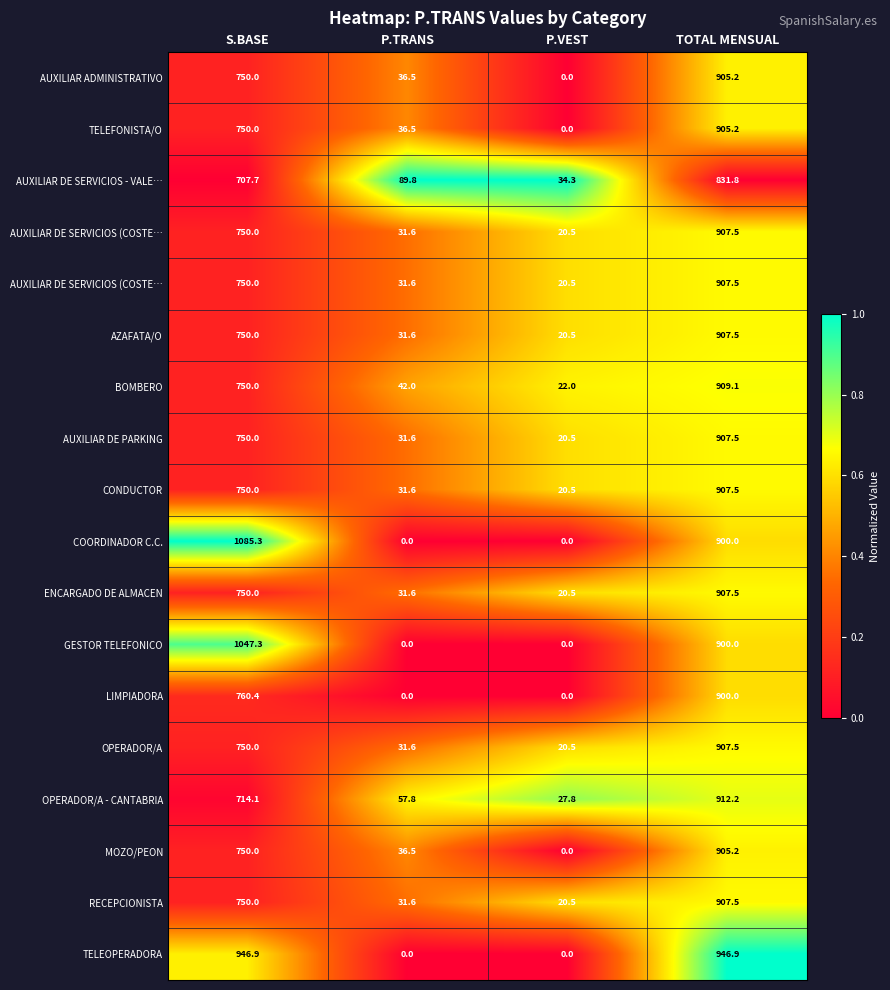

At which category does the chart reach its minimum across all series?

P.VEST